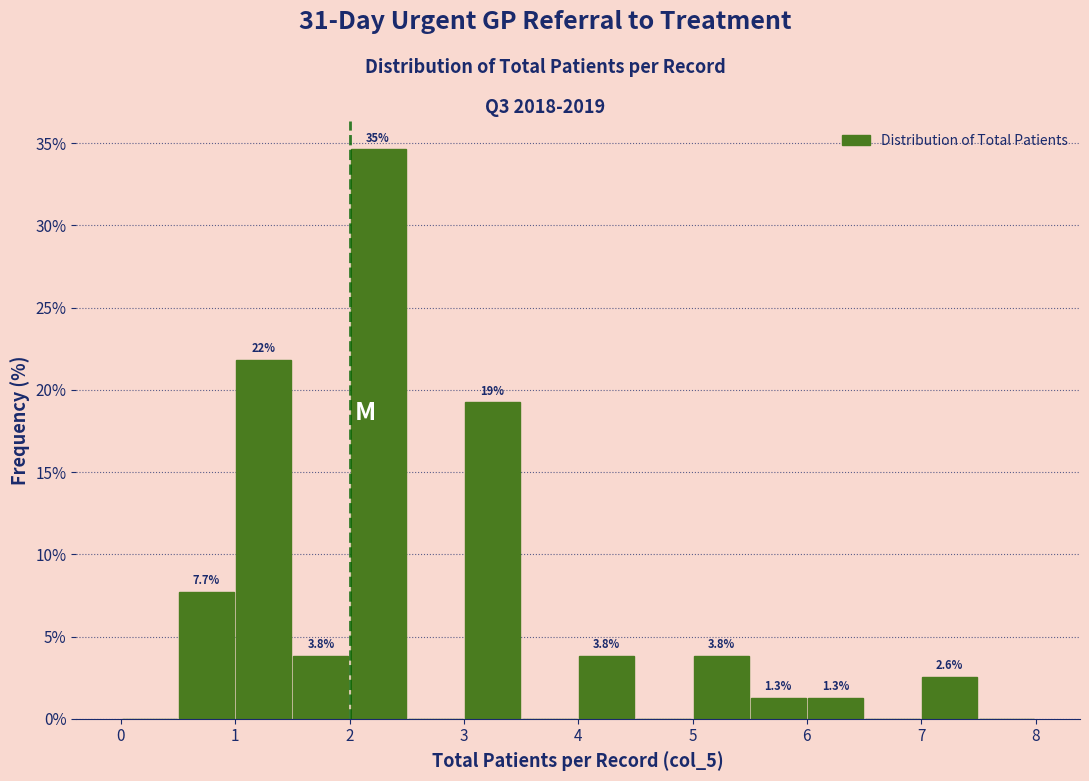

Over which range of the x-axis is the bar tallest?

2.0 to 2.5